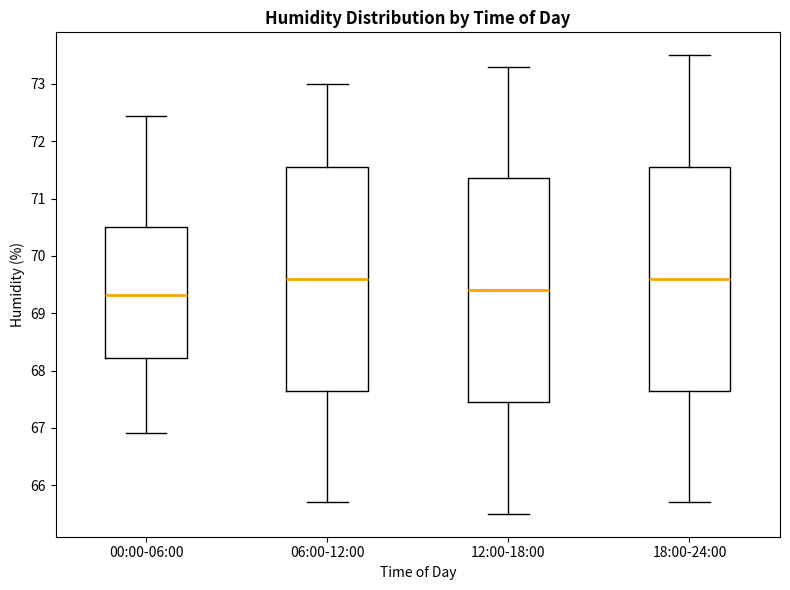

Reading left to right, transcribe this box plot: for each box, give where its median line is, the range the box spans, and where its two whiskers end, as read against the y-axis. The values are not printed on the chart, so give them approximately, as read against the axis.

00:00-06:00: median 69.3, box 68.2 to 70.5, whiskers 66.9 to 72.4
06:00-12:00: median 69.6, box 67.7 to 71.6, whiskers 65.7 to 73.0
12:00-18:00: median 69.4, box 67.5 to 71.4, whiskers 65.5 to 73.3
18:00-24:00: median 69.6, box 67.7 to 71.6, whiskers 65.7 to 73.5